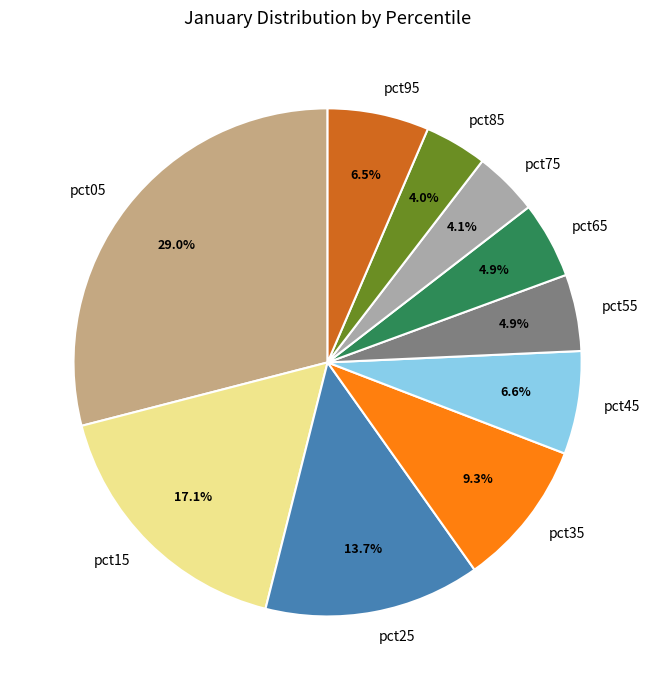

What is the largest slice in the pie chart?

pct05